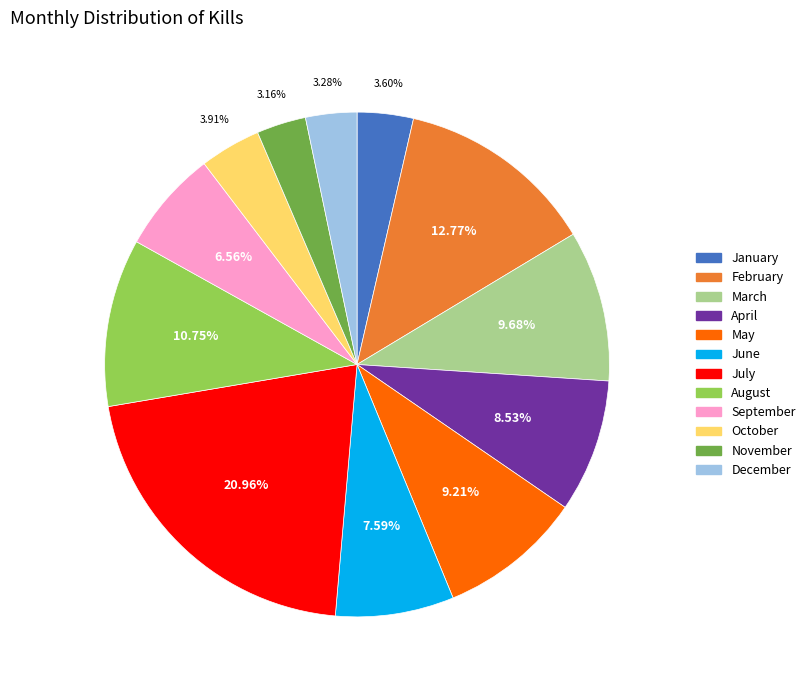

True or false: April accounts for 19% of the total.

False